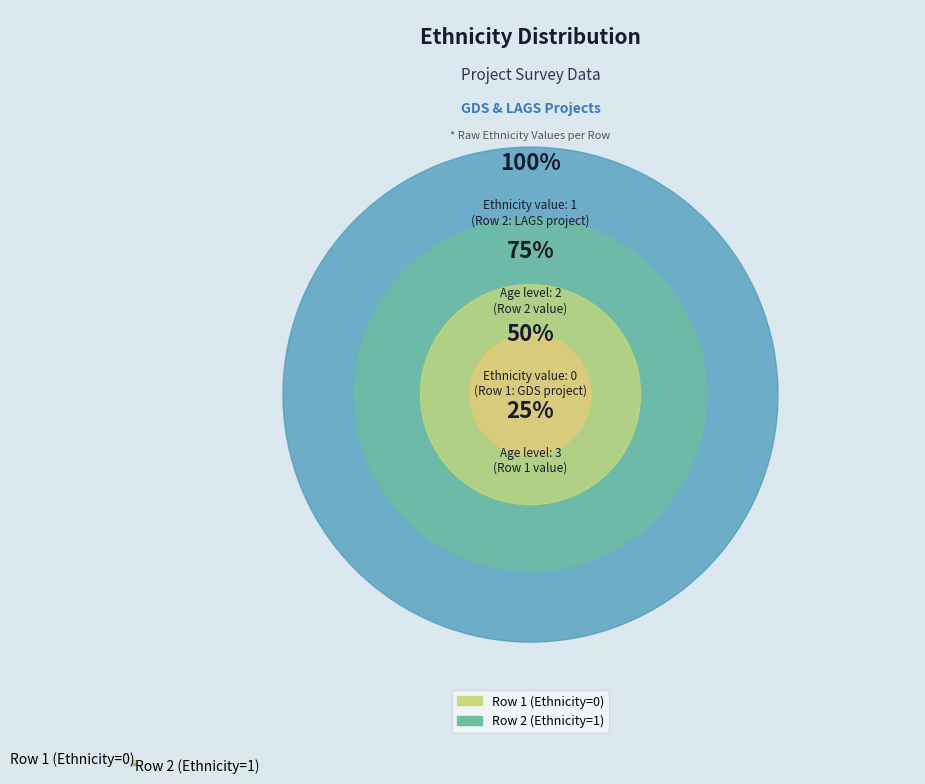

True or false: Row 2 (Ethnicity=1) accounts for 39% of the total.

False